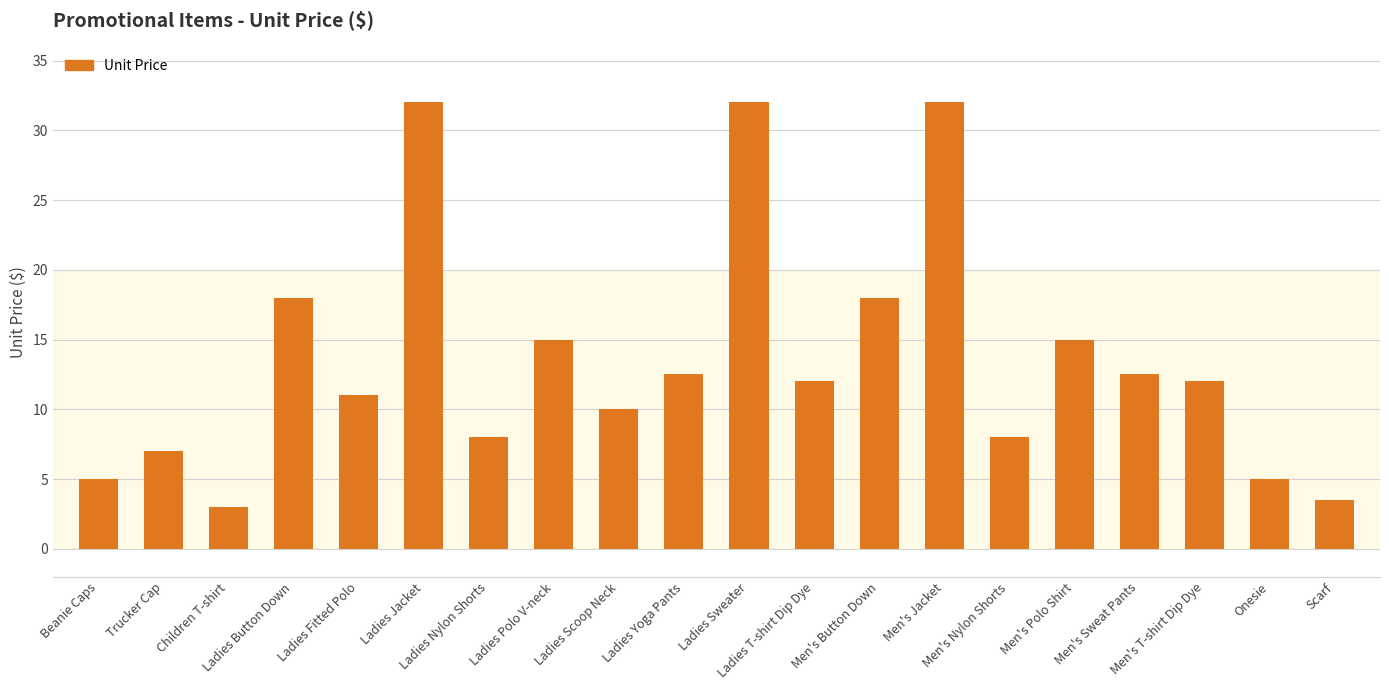

What position from the right is Men's Nylon Shorts?

6